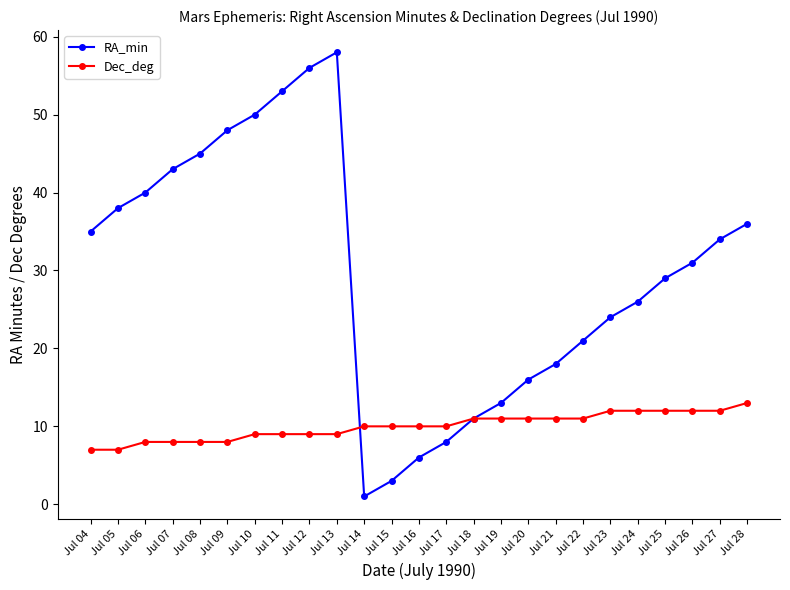

The value of RA_min at Jul 25 is 29. True or false?

True